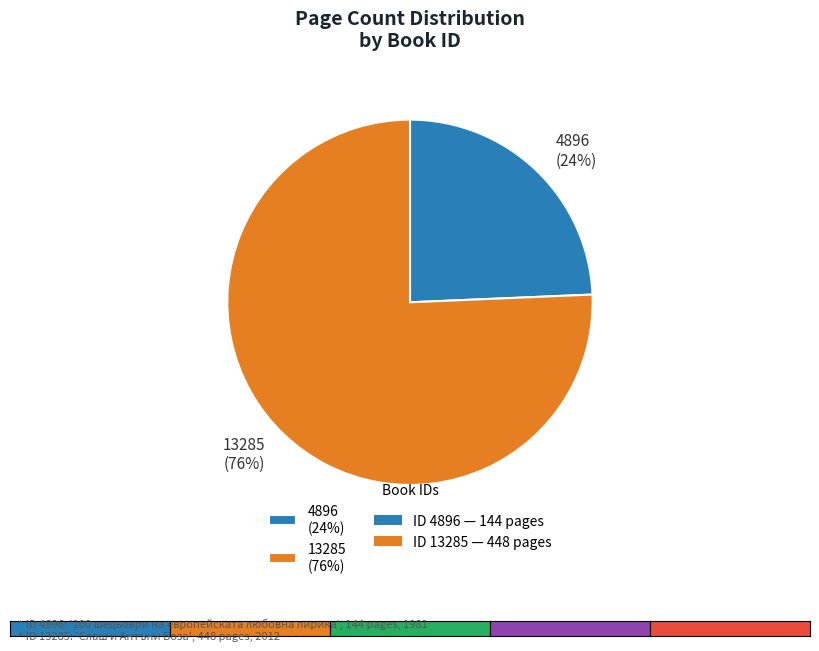

Which has a higher value, 4896 (24%) or 13285 (76%)?

13285 (76%)